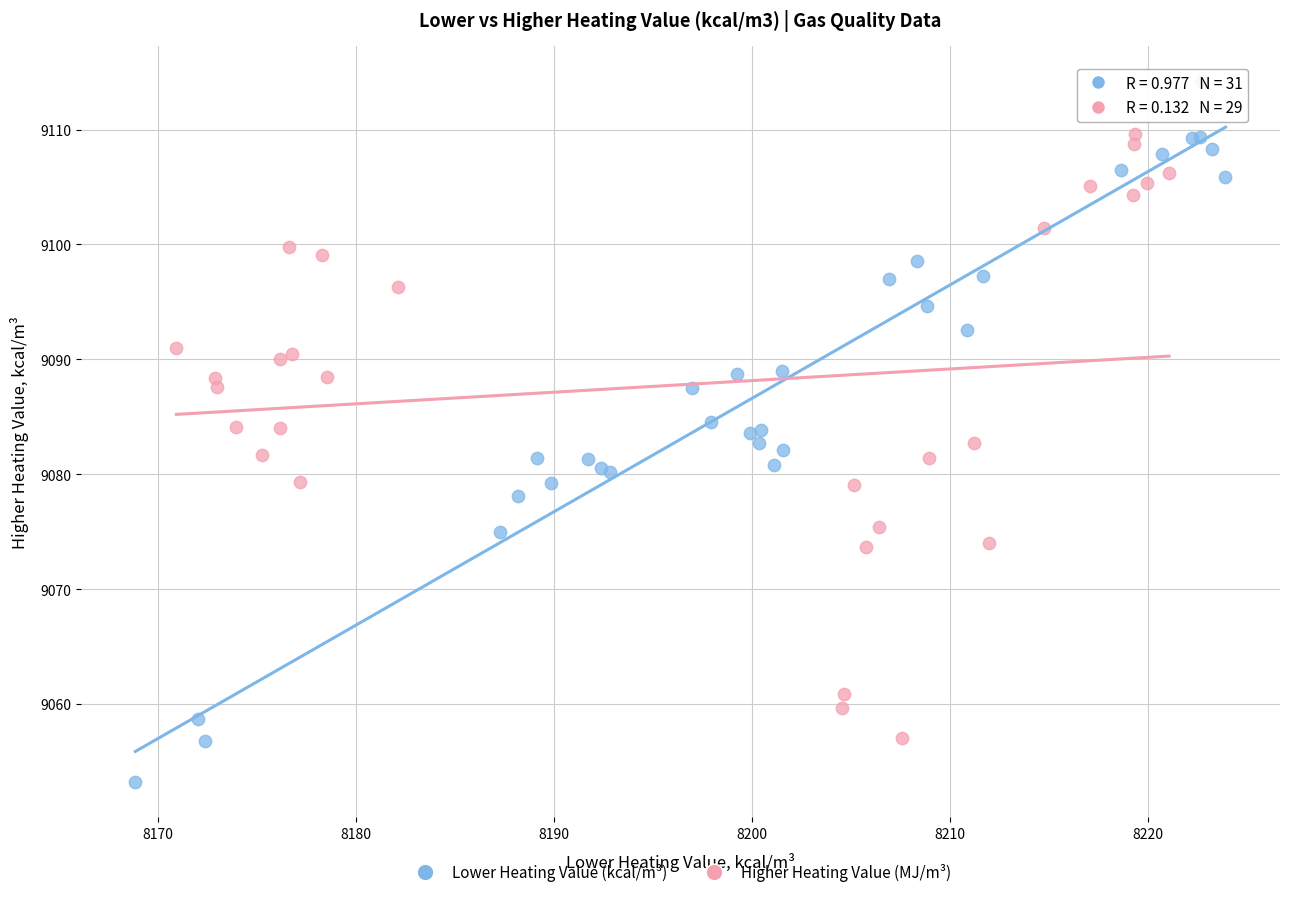

Which series contains the lowest Y value?

Lower Heating Value (kcal/m³)